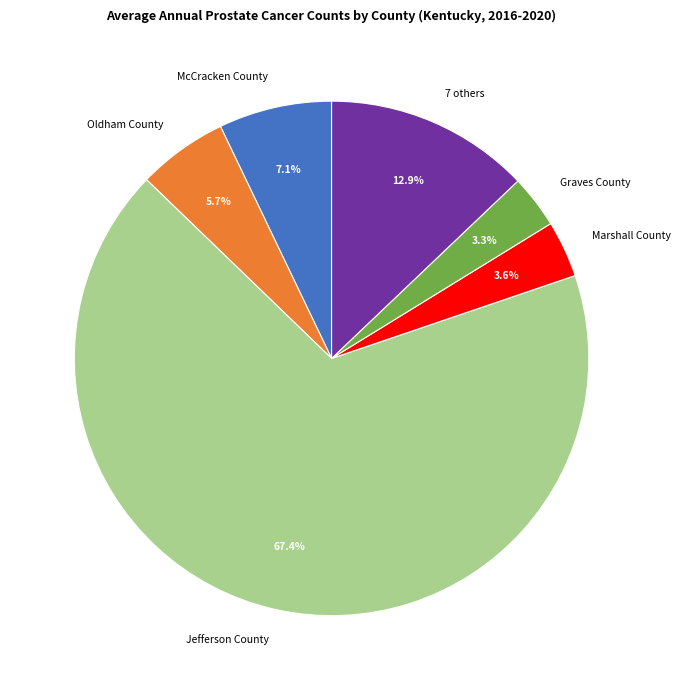

Is the sum of McCracken County and Graves County greater than half?

No